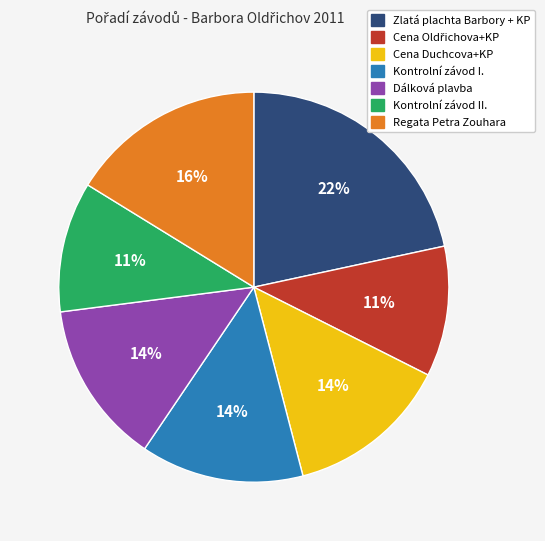

Is there a majority slice in this chart?

No